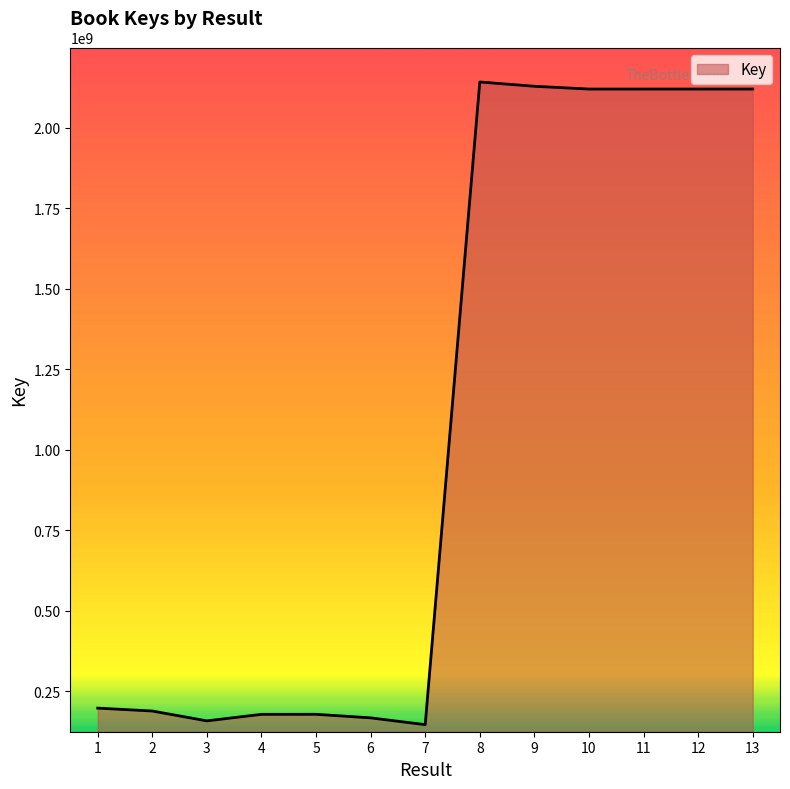

What is the maximum value shown in the chart?

2141444229